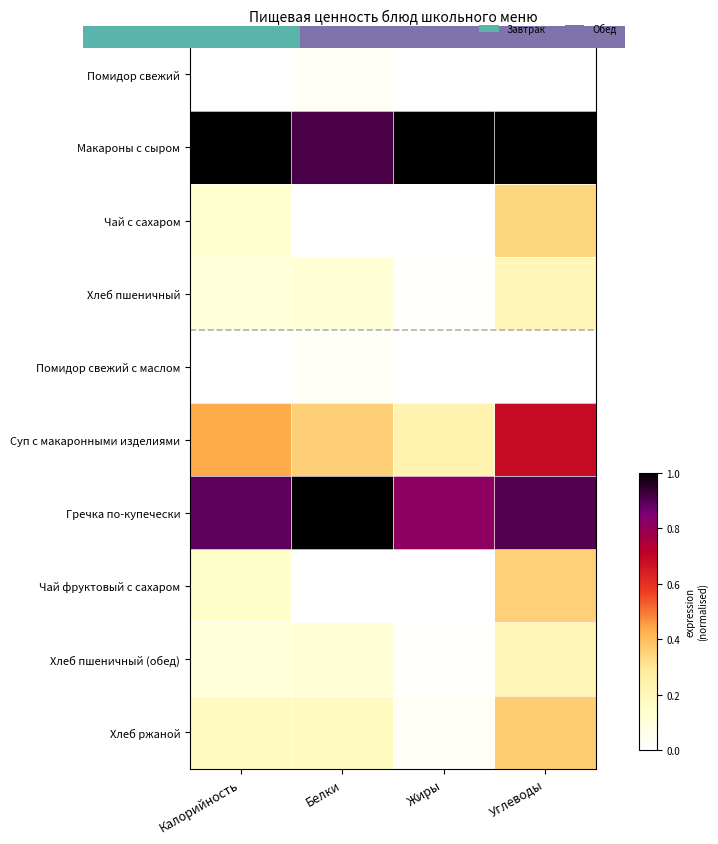

Rank the categories by Хлеб ржаной value from highest to lowest.

Углеводы, Калорийность, Белки, Жиры